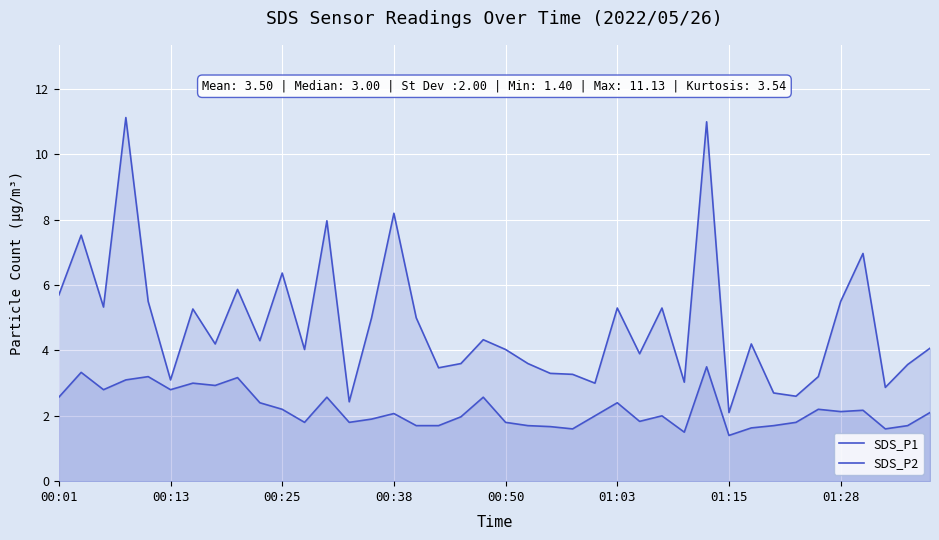

How many lines are shown in the chart?

2